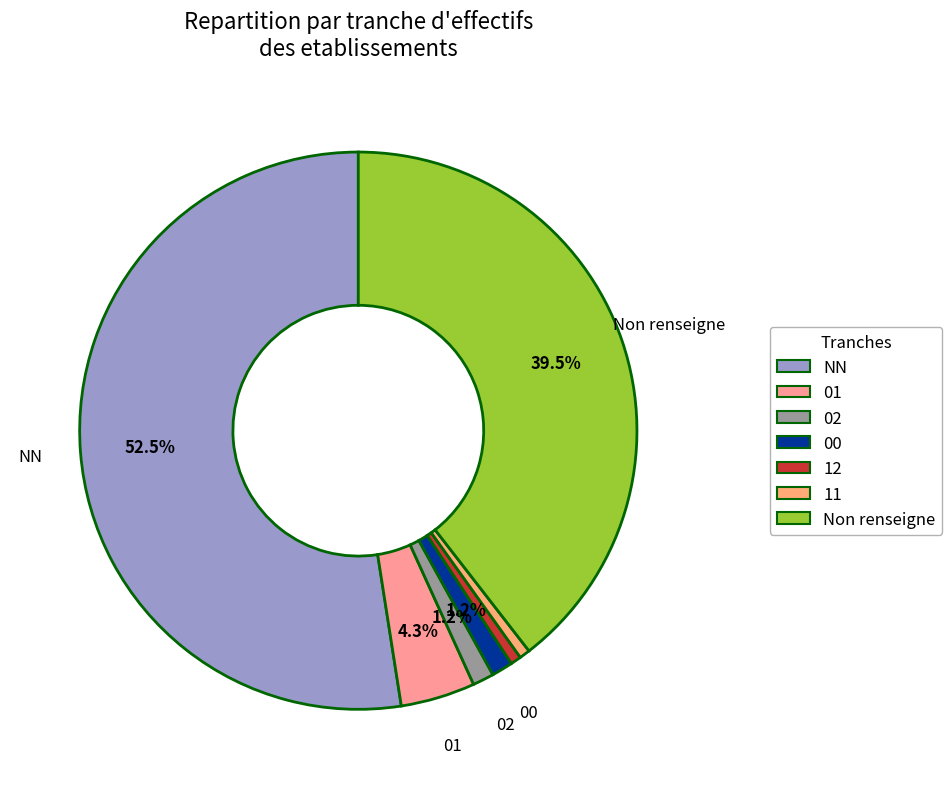

How many segments does this pie chart have?

7